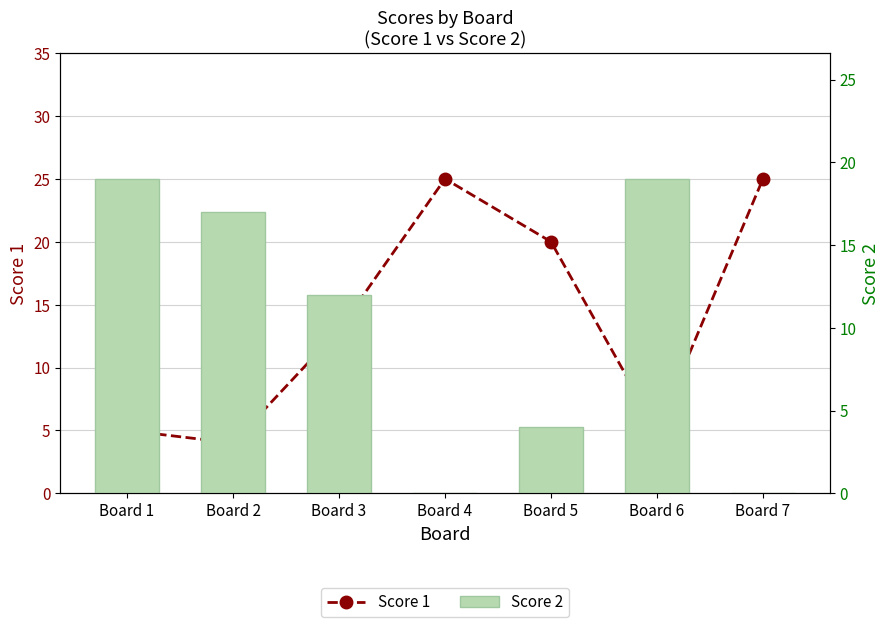

Is it true that Score 1 equals 18 at Board 3?

False